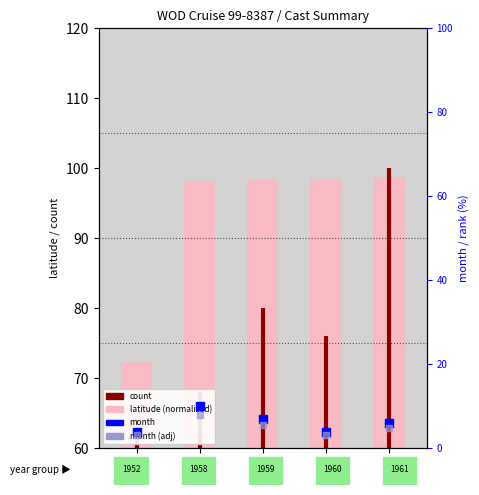

Which series has the widest spread of Y values?

latitude